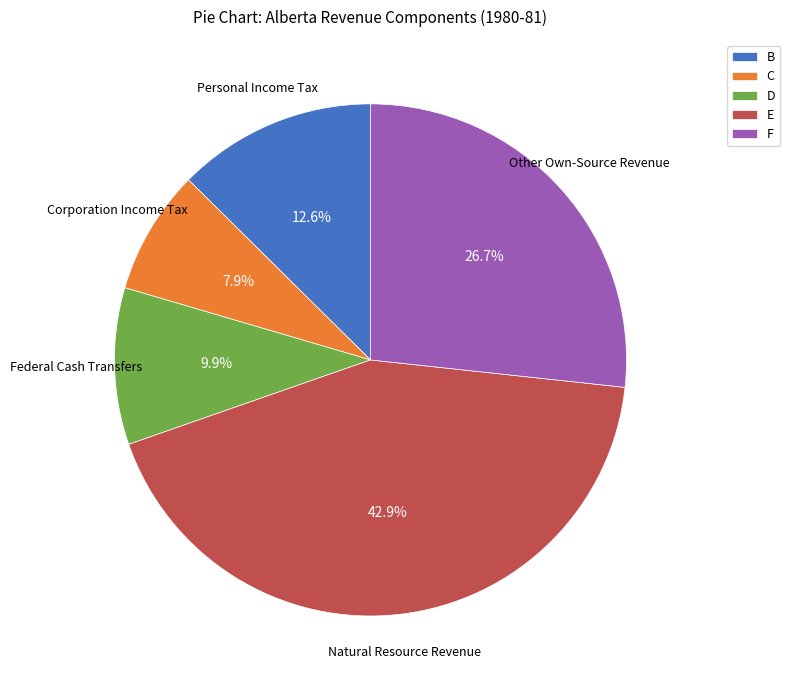

Which has a higher value, B or D?

B